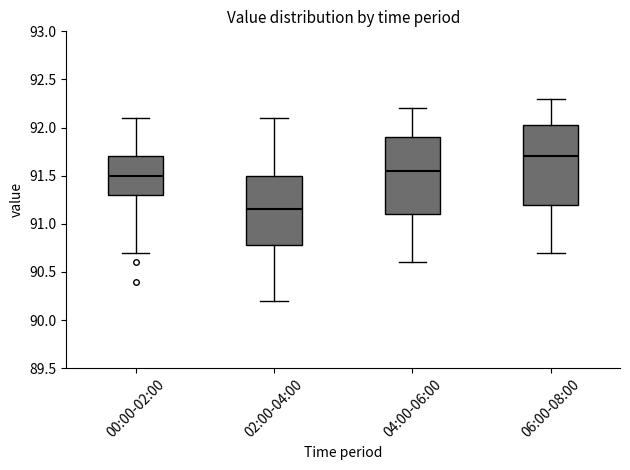

Reading left to right, transcribe this box plot: for each box, give where its median line is, the range the box spans, and where its two whiskers end, as read against the y-axis. The values are not printed on the chart, so give them approximately, as read against the axis.

00:00-02:00: median 91.50, box 91.30 to 91.70, whiskers 90.70 to 92.10
02:00-04:00: median 91.15, box 90.80 to 91.50, whiskers 90.20 to 92.10
04:00-06:00: median 91.55, box 91.10 to 91.90, whiskers 90.60 to 92.20
06:00-08:00: median 91.70, box 91.20 to 92.05, whiskers 90.70 to 92.30